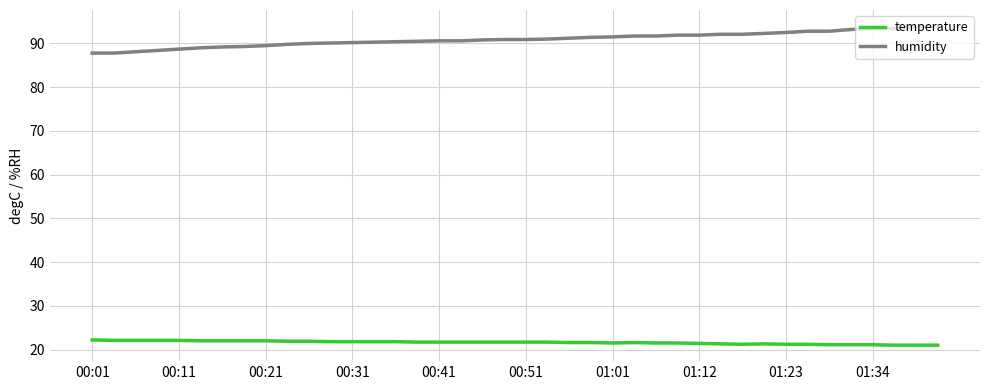

What is the greatest value displayed?

94.0